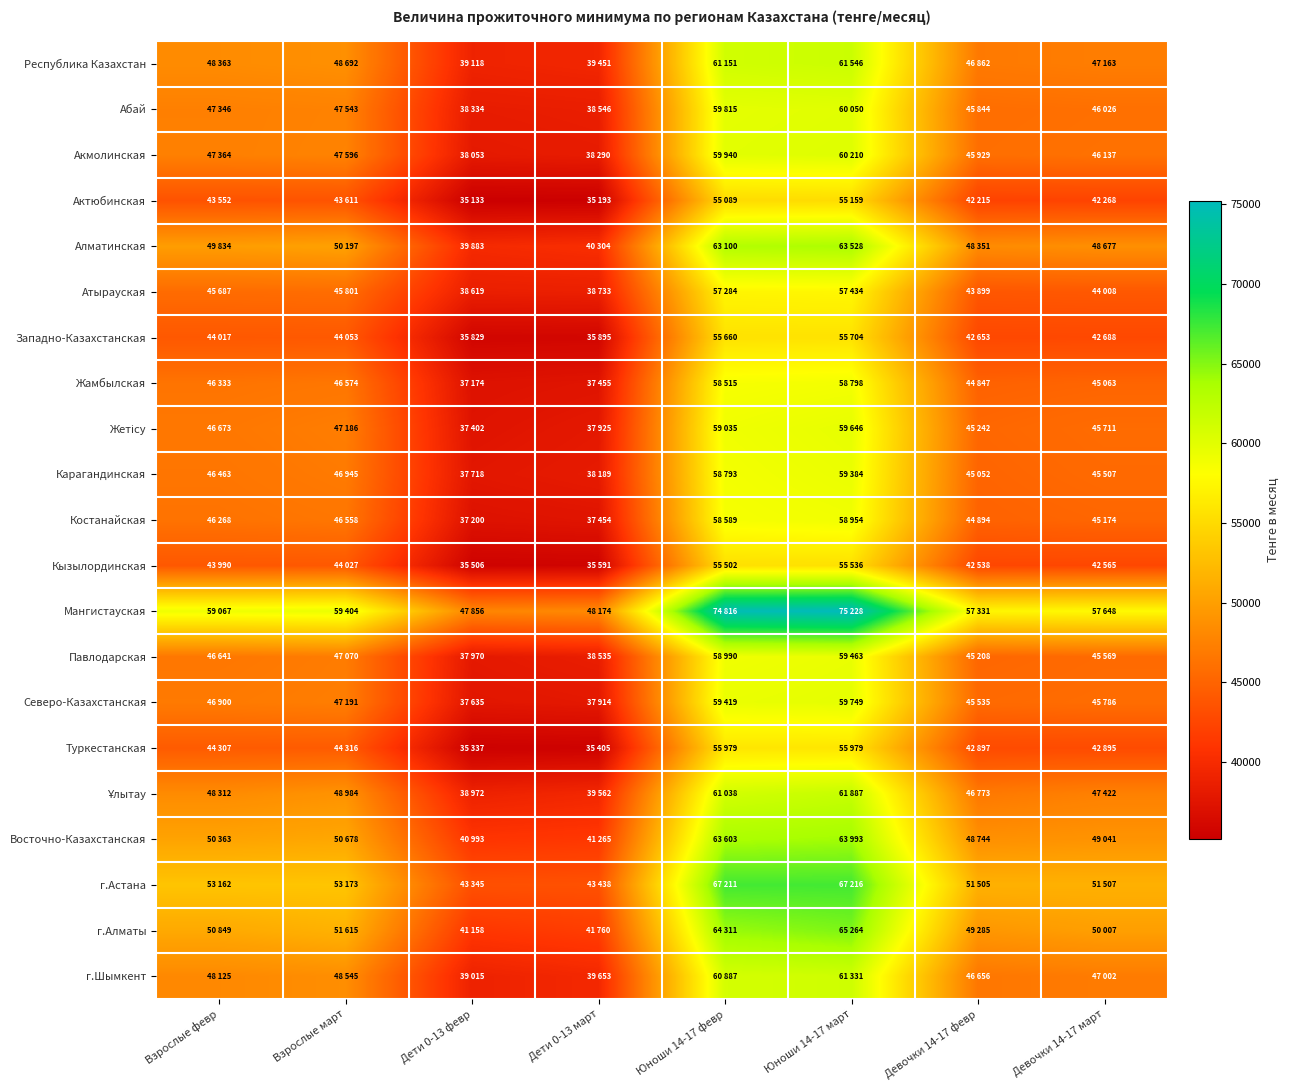

What is the total value across all series at Дети 0-13 март?

818732